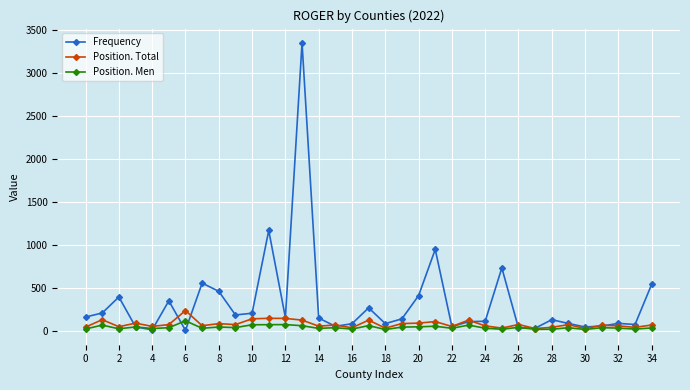

What is the minimum value shown in the chart?

7